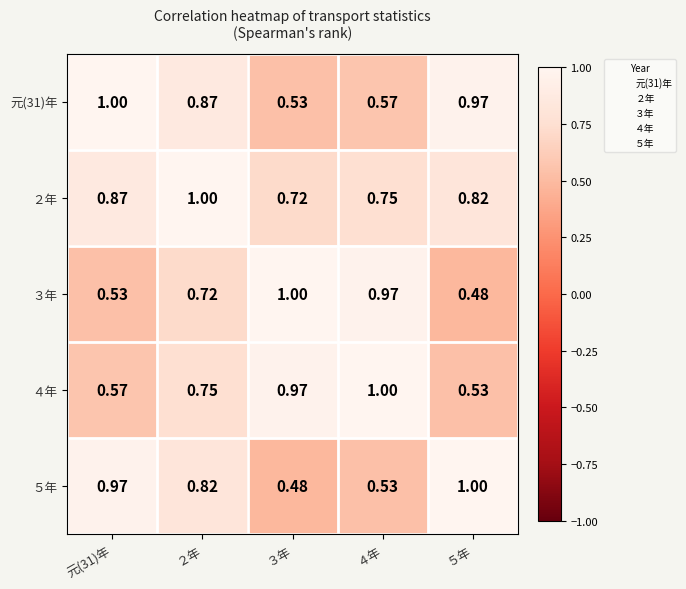

Which category has the lowest value across all series?

５年